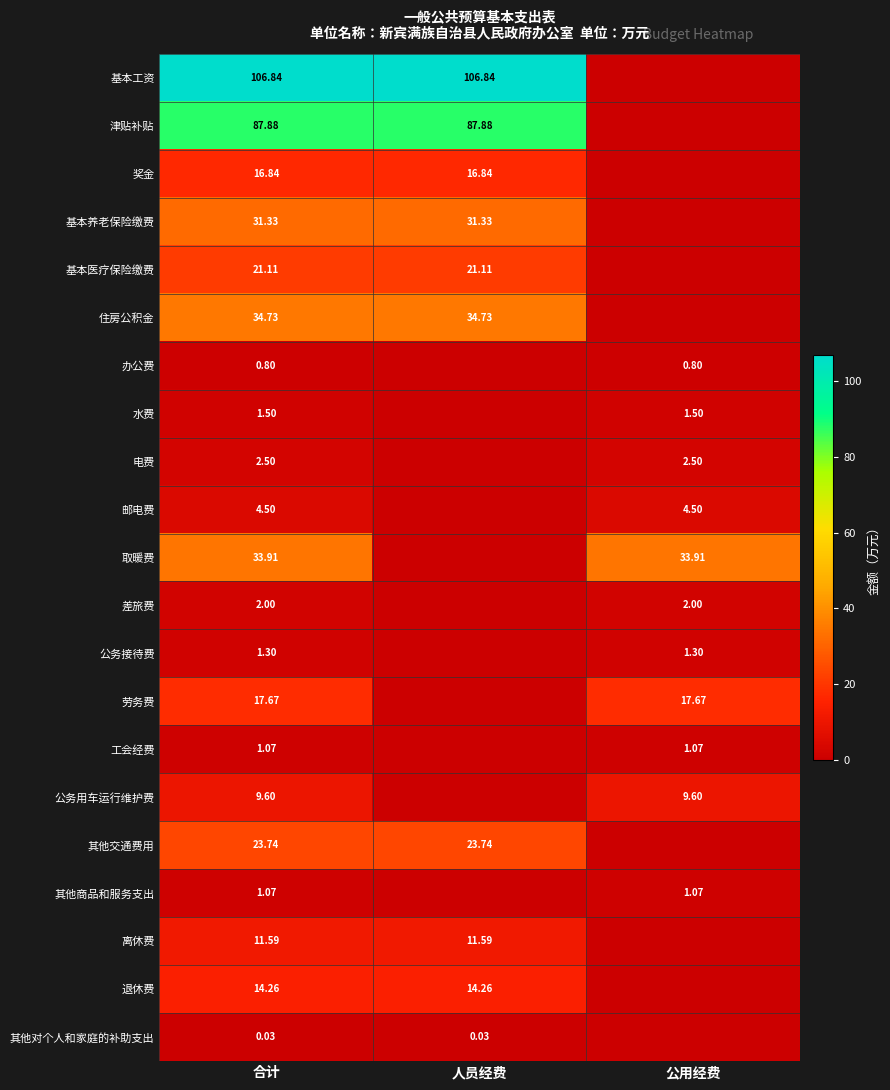

The value of 奖金 at 人员经费 is 6.4. True or false?

False